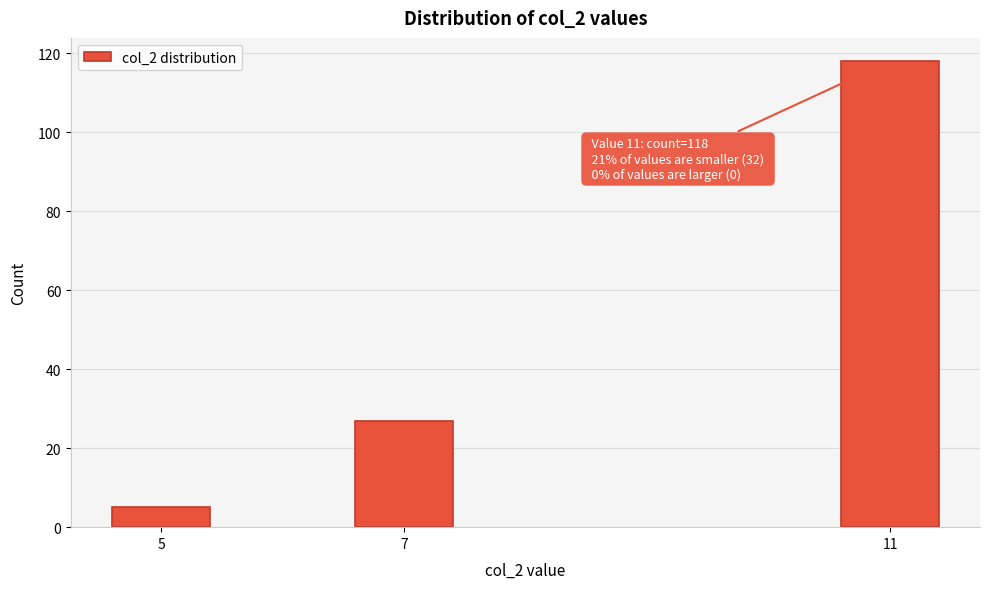

Reading left to right, transcribe all the data shown in this chart.

5	27	118